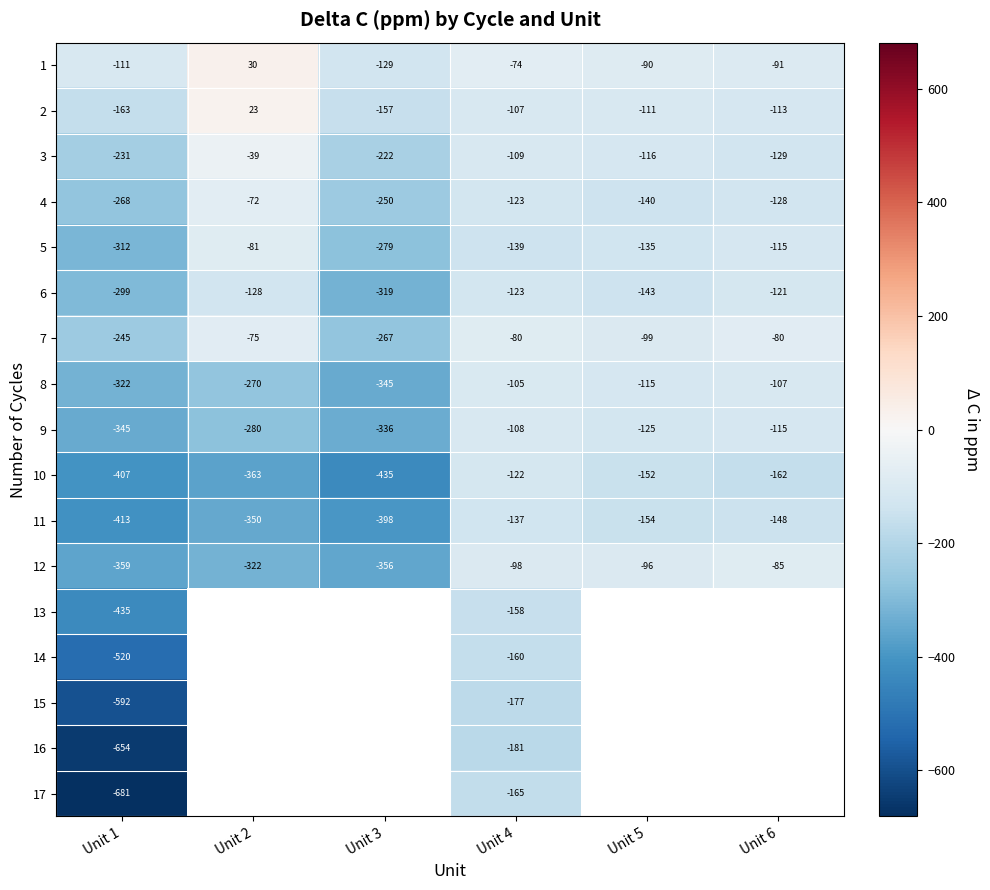

Is the value of 1 at Unit 2 greater than the value of 10 at Unit 1?

Yes